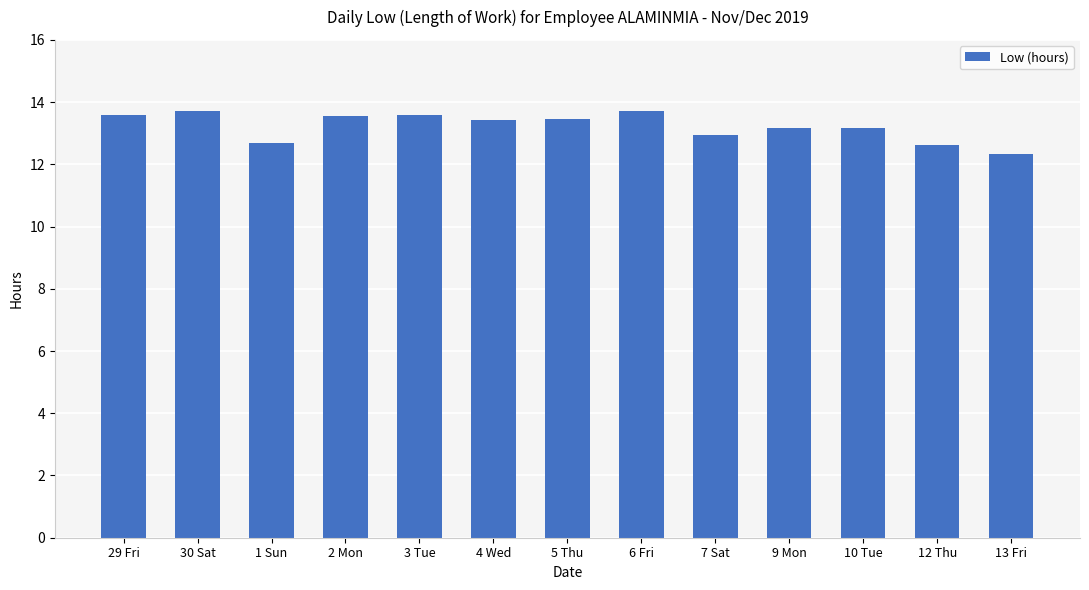

The value at 9 Mon is 13.2. True or false?

True